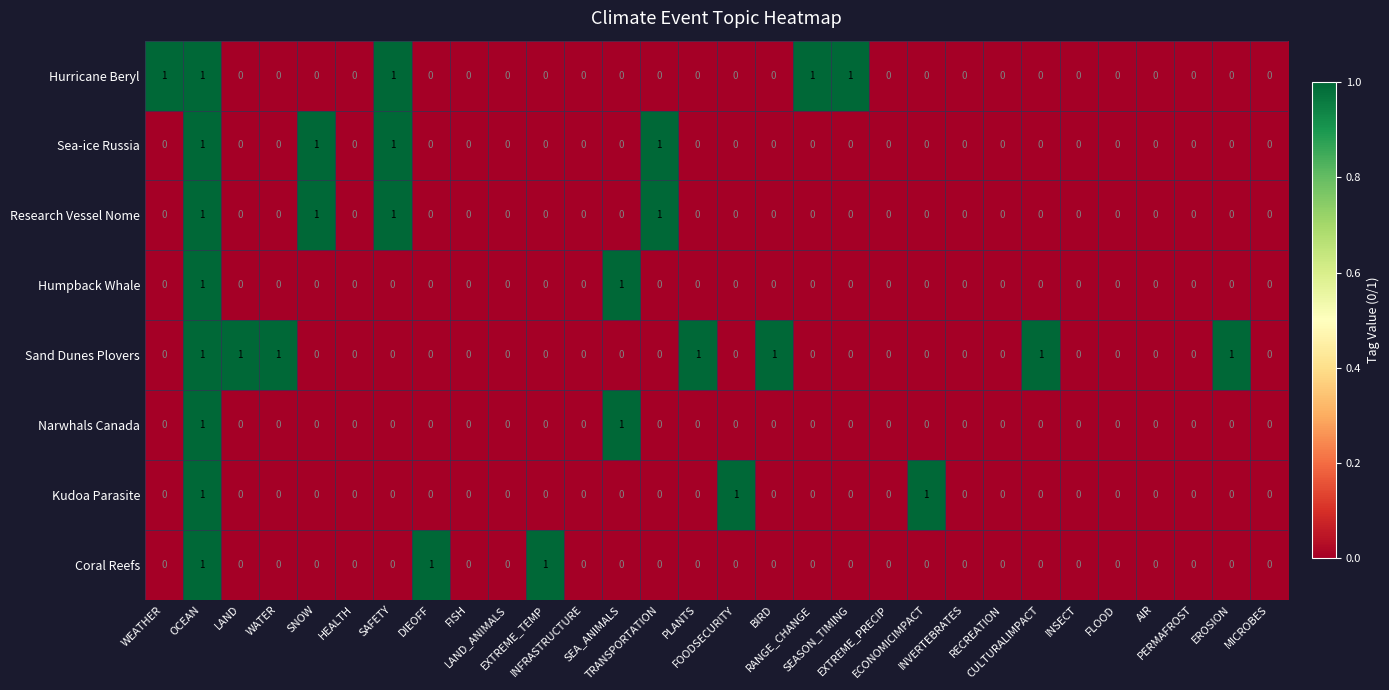

Count the Sand Dunes Plovers values in the range 0 to 1.

30